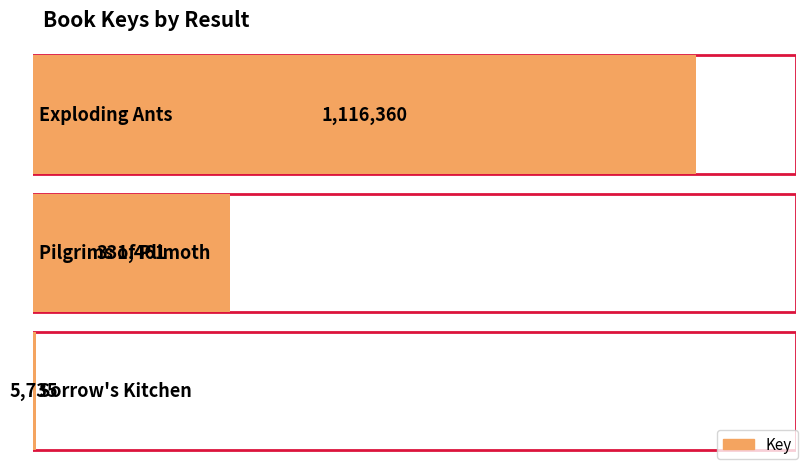

What is the average value?

484519